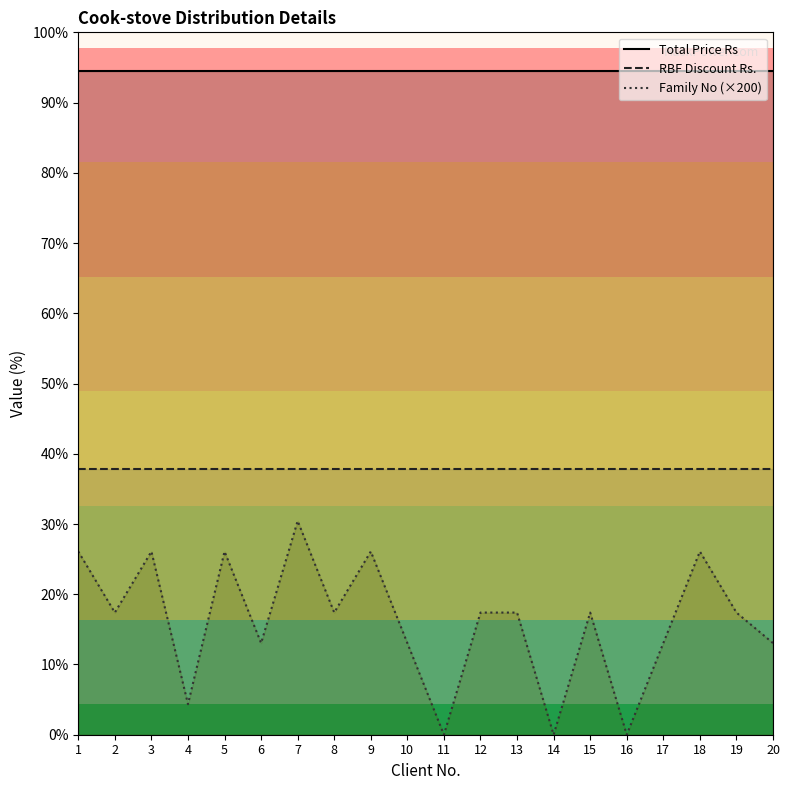

What is the sum of all Total Price Rs values?

86900